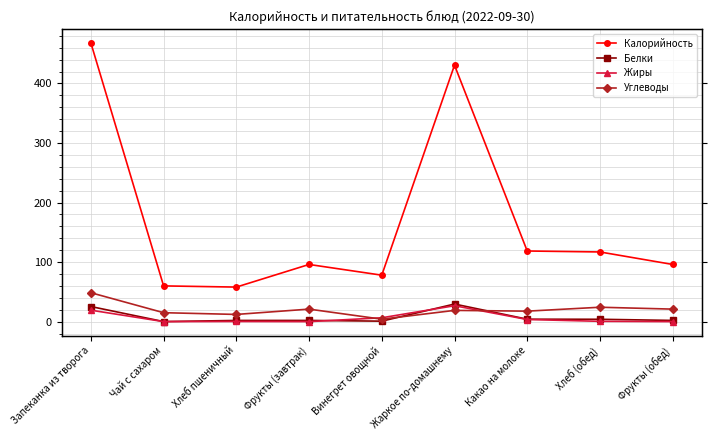

How many values in the Белки series exceed 2?

4